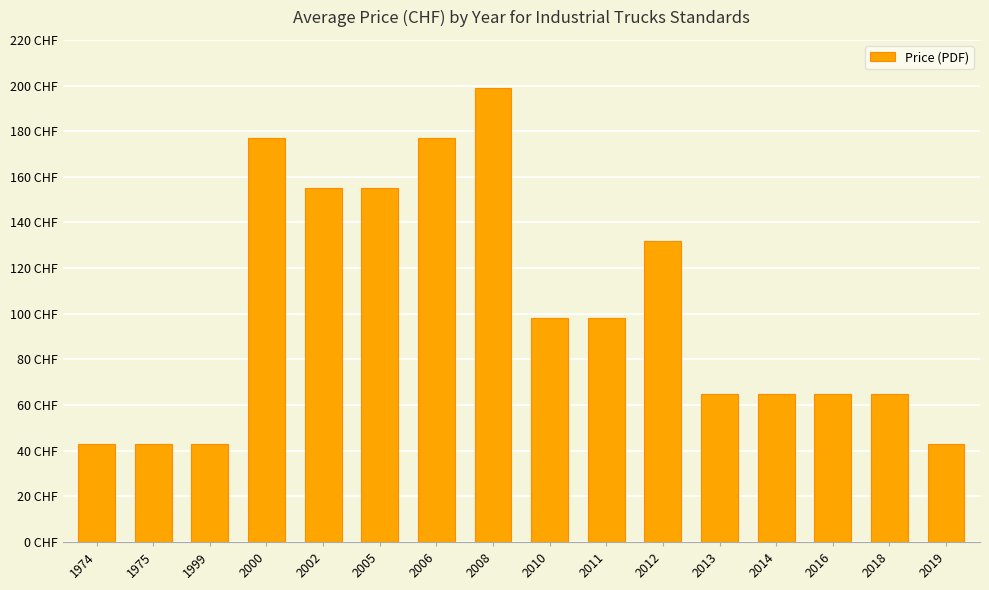

What is the ratio of the value at 2011 to the value at 2002?

0.6